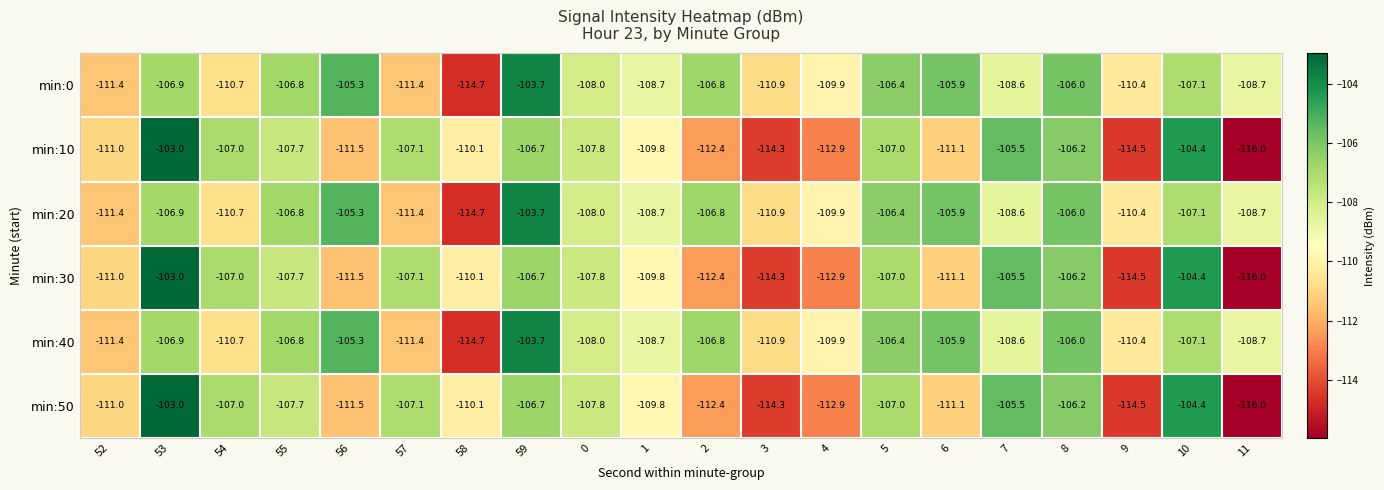

What is the difference between the highest and lowest values at 56?

6.2